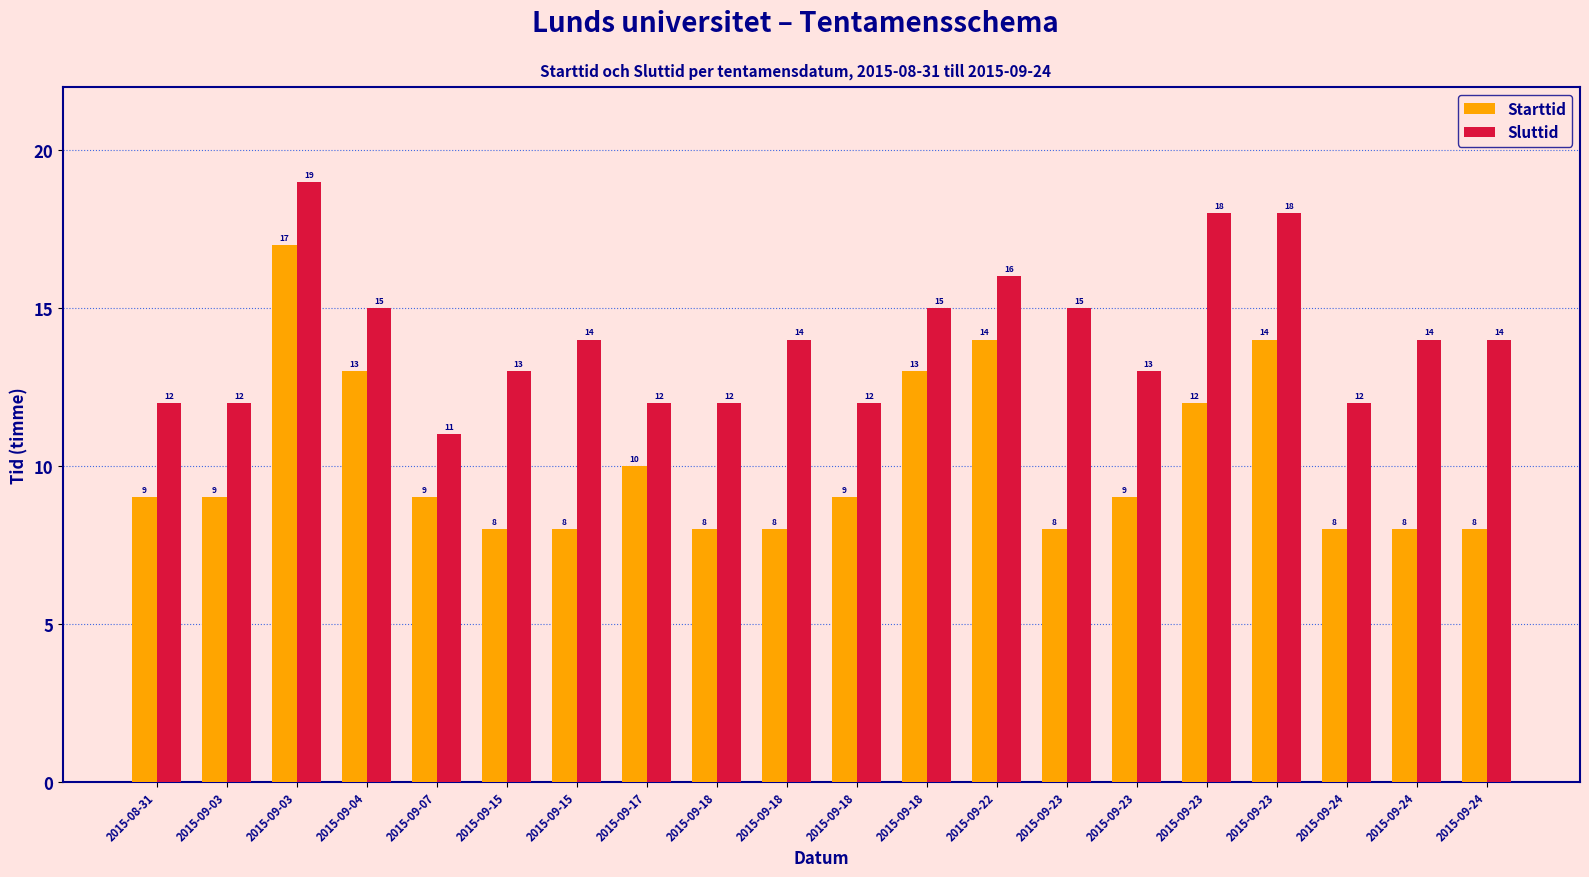

What is the average value of the Sluttid series?

14